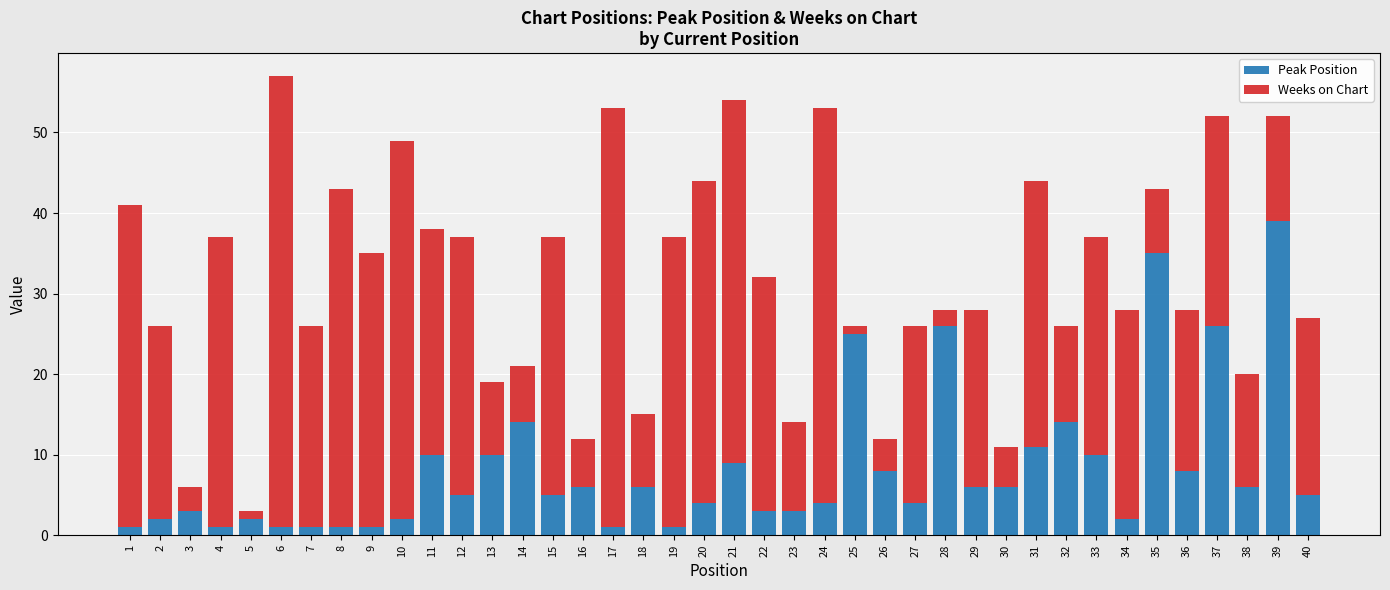

The Peak Position series shows 1 at 9. True or false?

True